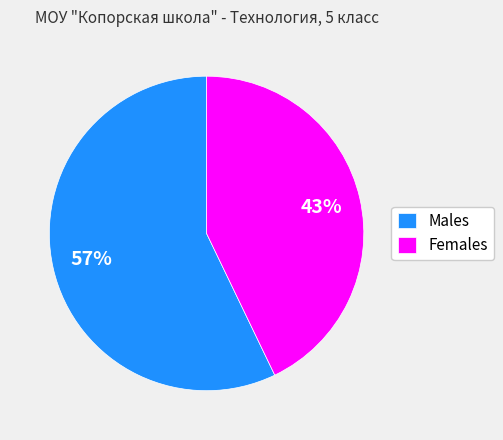

Rank the categories by value from lowest to highest.

Females, Males